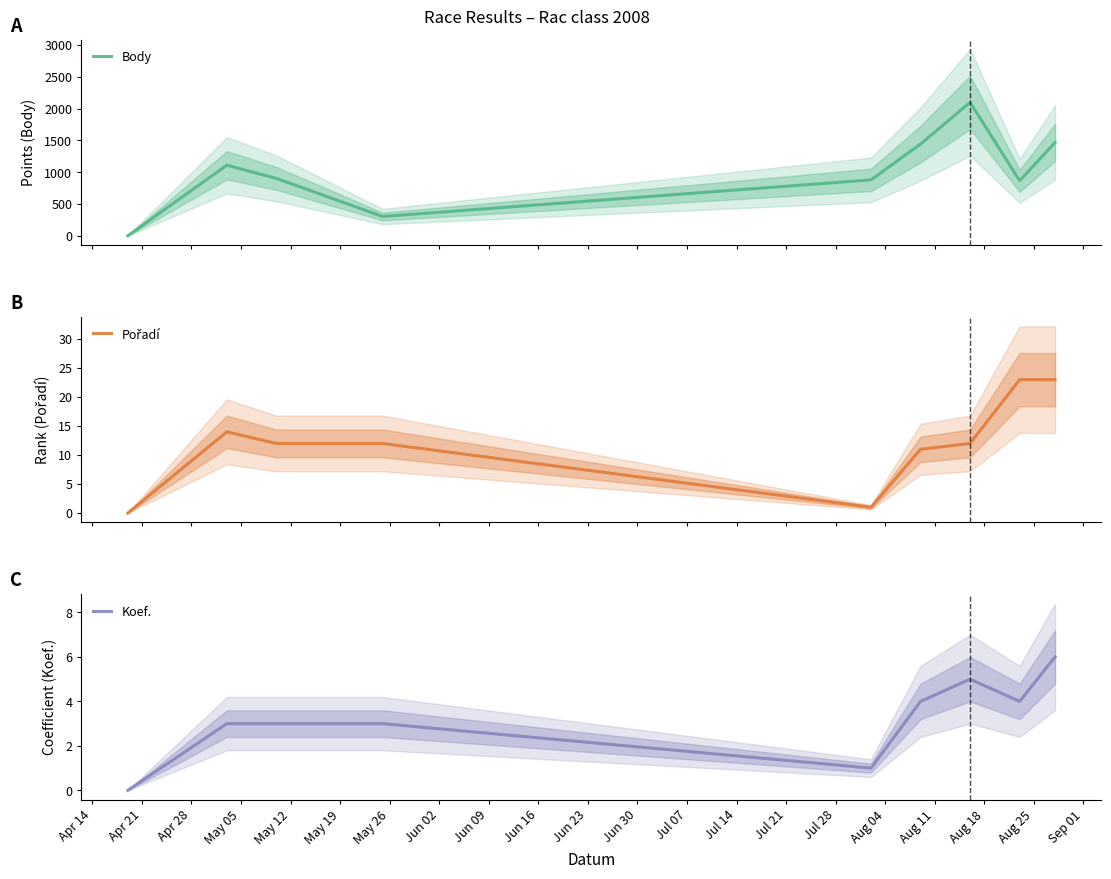

True or false: Koef. and Pořadí cross at least once.

False